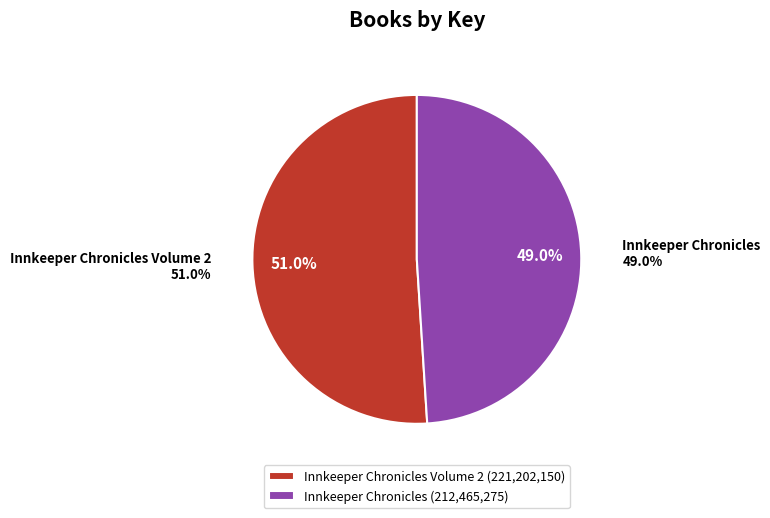

What is the smallest slice in the pie chart?

Innkeeper Chronicles